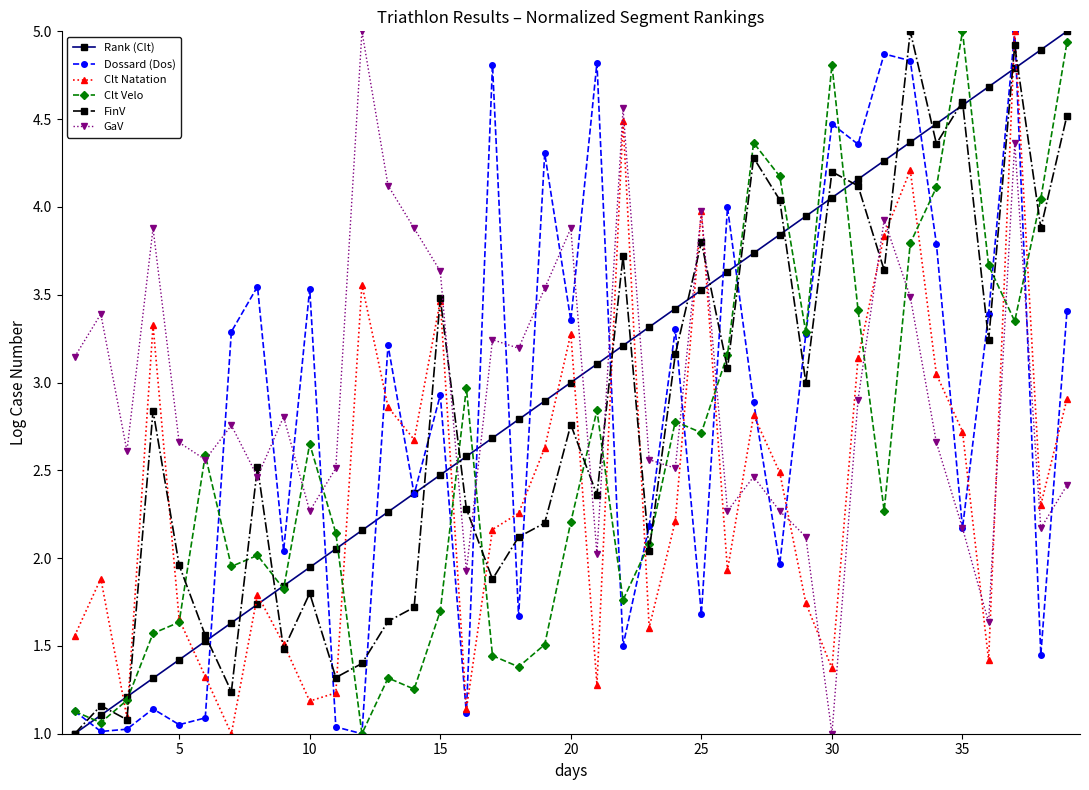

How many interior local valleys does the Dossard (Dos) series have?

14